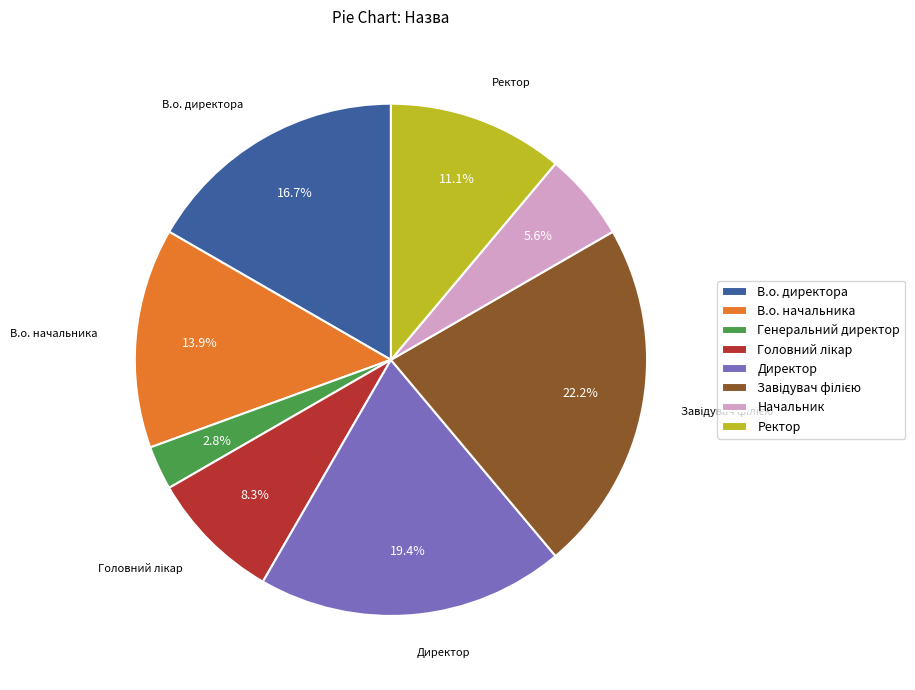

Is there a majority slice in this chart?

No